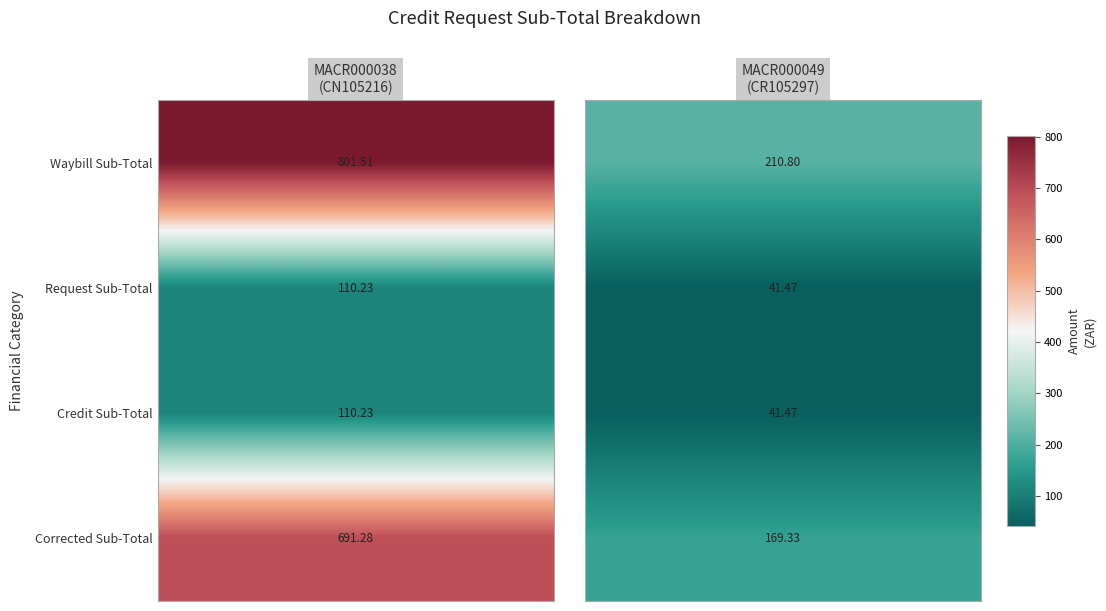

True or false: MACR000049 has a value of 344.2 at Waybill Sub-Total.

False